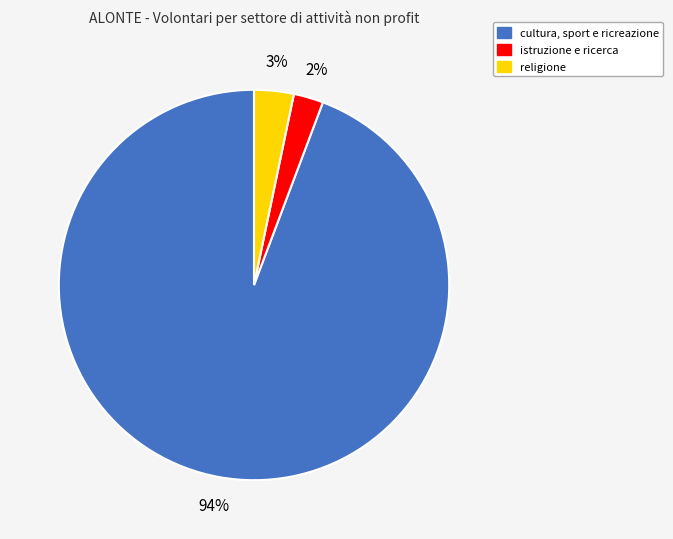

To the nearest percent, what is the average slice percentage?

33%